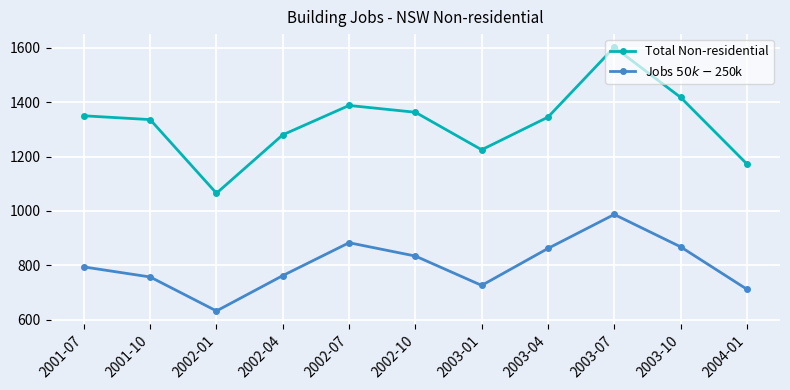

Is the value of Total Non-residential at 2002-04 greater than the value of Jobs $50k-$250k at 2003-07?

Yes